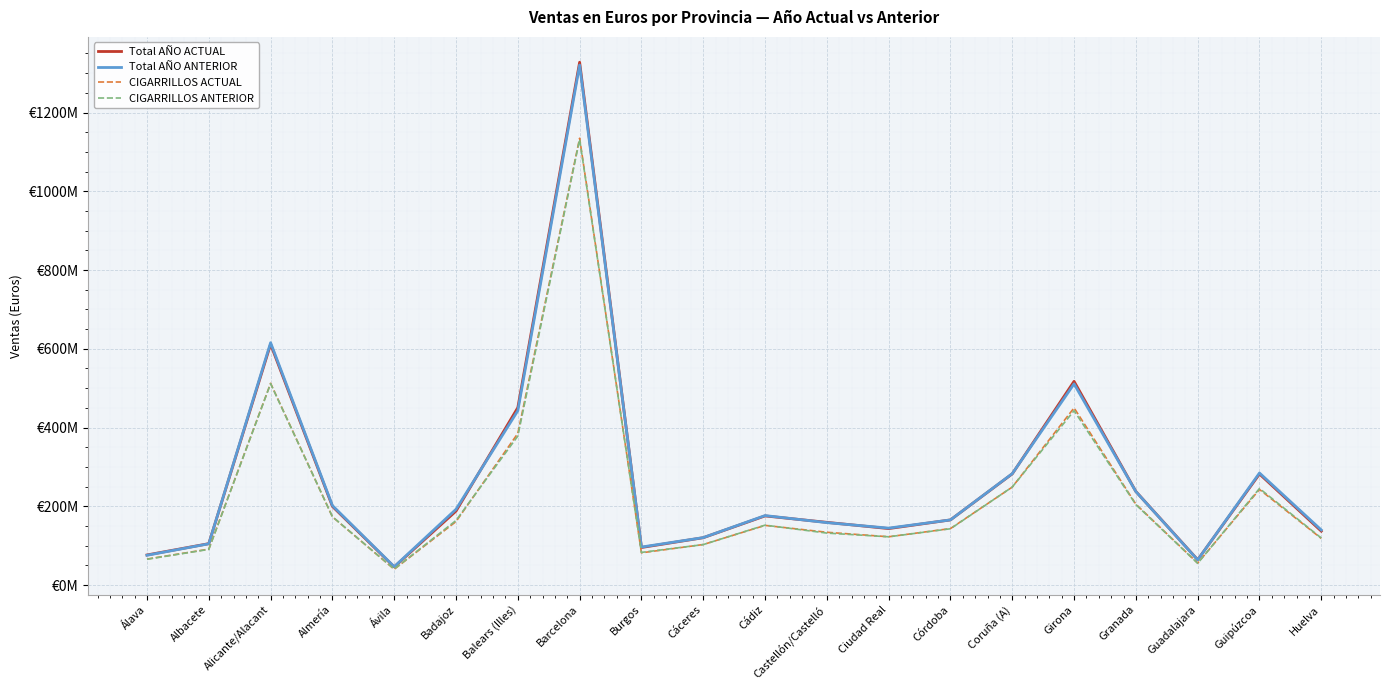

Which series has the largest total across all categories?

Total AÑO ACTUAL